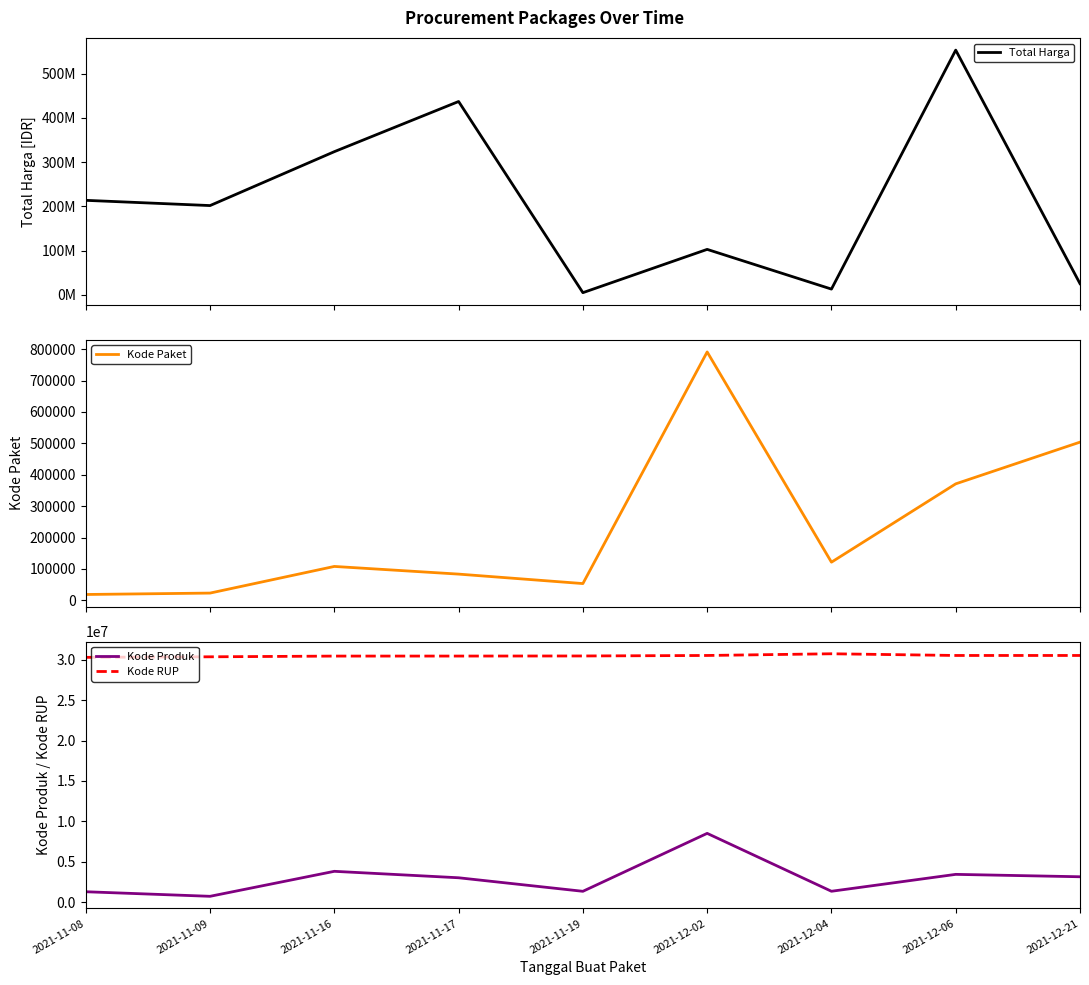

At which category is the sum across all series the highest?

2021-12-06